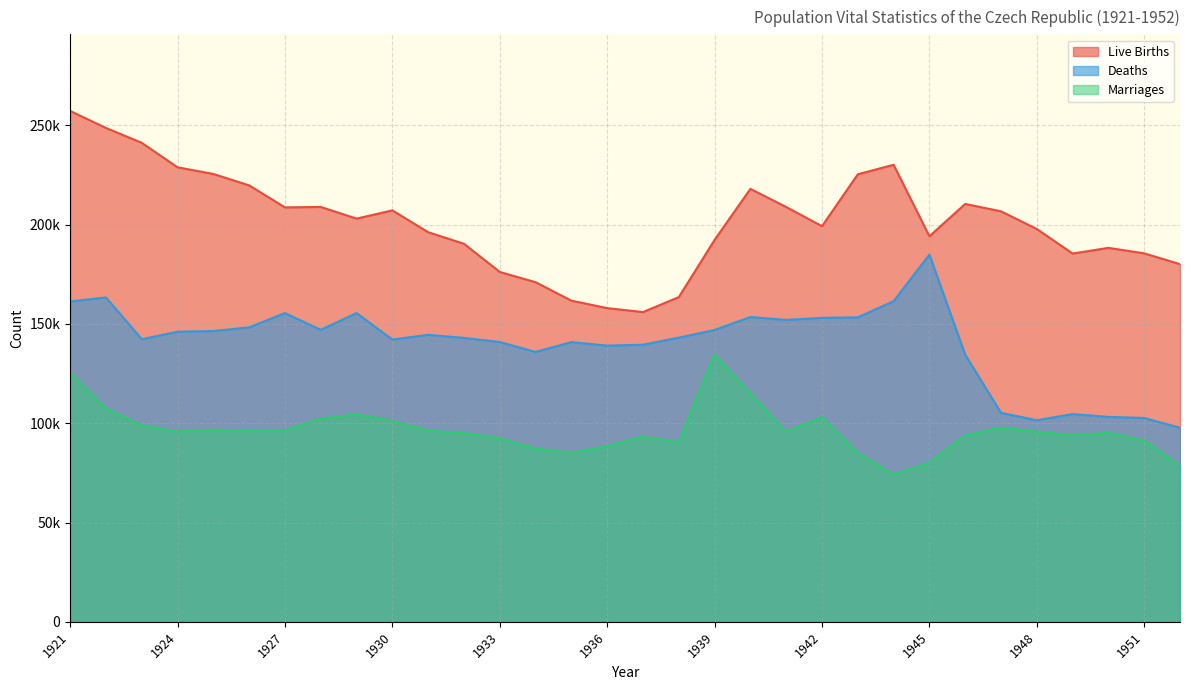

What is the average value of the Marriages series?

96490